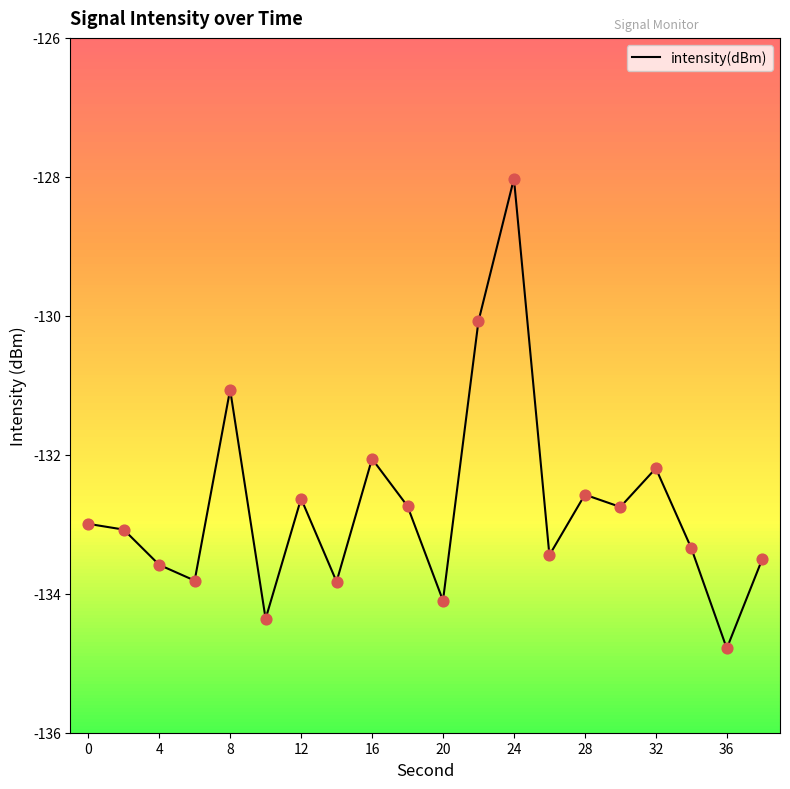

What is the difference between the maximum and minimum values?

6.8